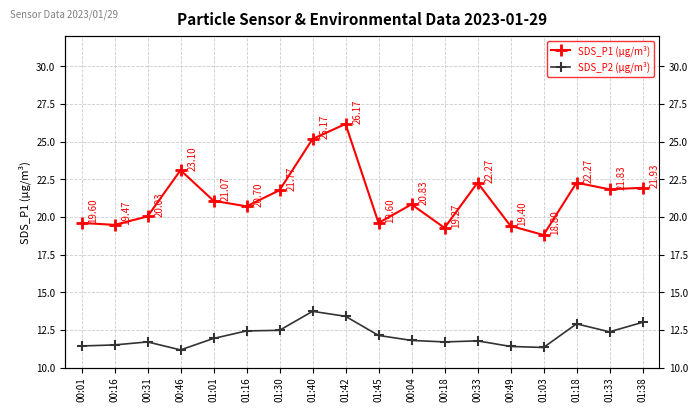

Which category has the lowest value across all series?

00:46